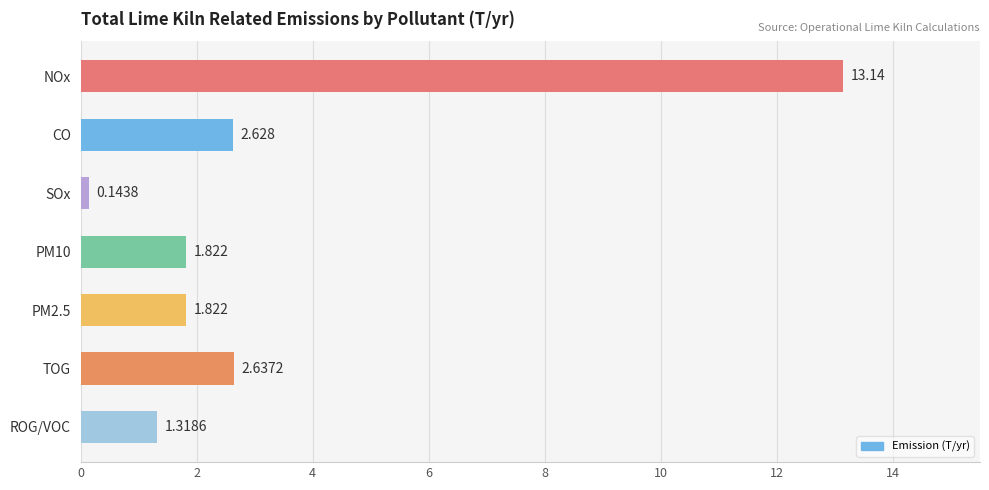

Count the number of values greater than 1.

6